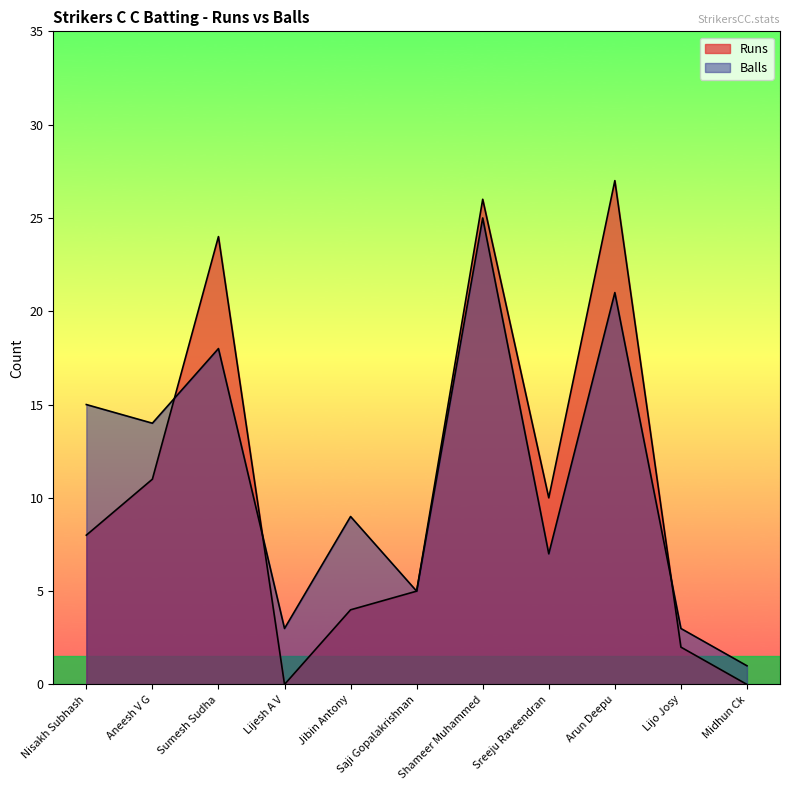

What is the difference between the second highest and minimum values in the Balls series?

20